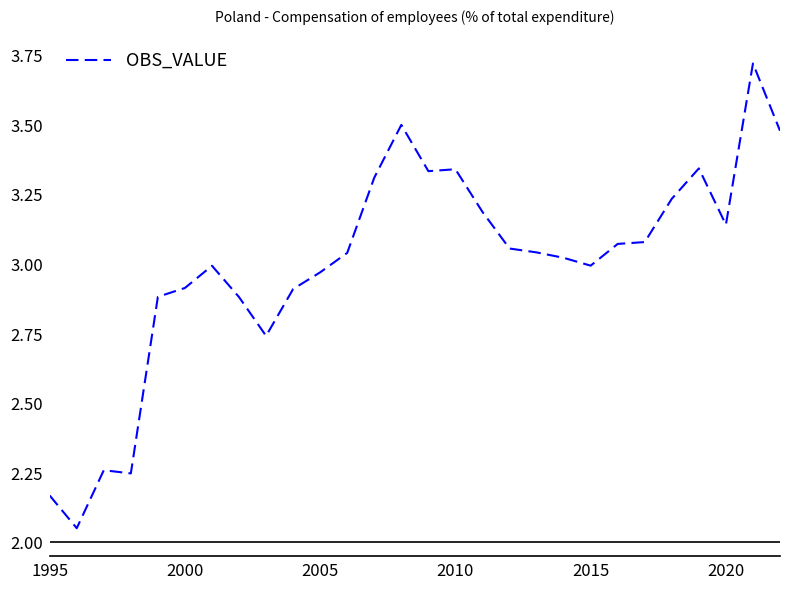

Is it true that the value at 2000 is 3.9?

False